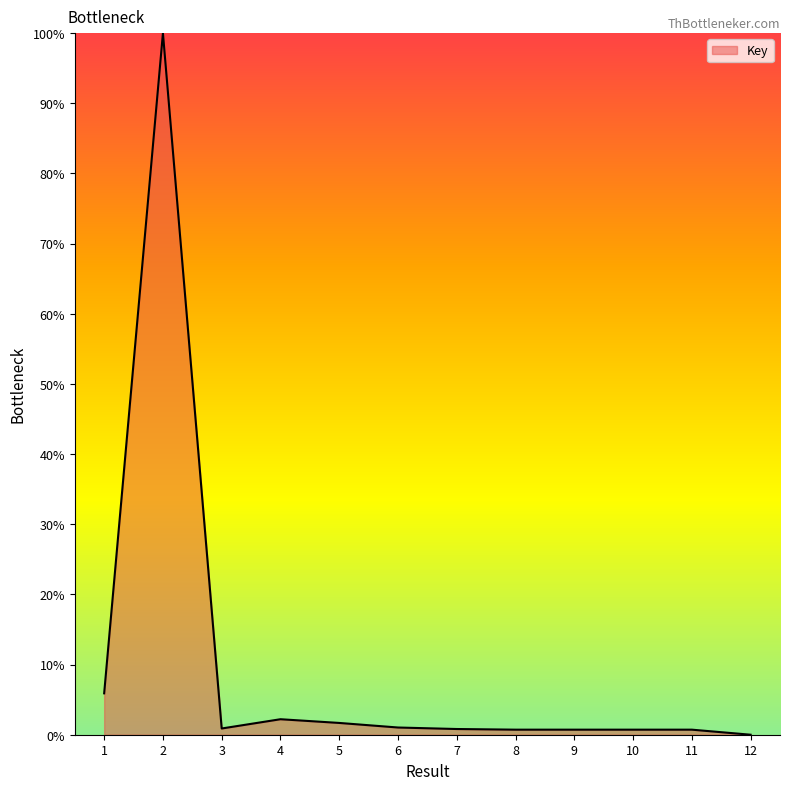

What is the greatest value displayed?

100.0